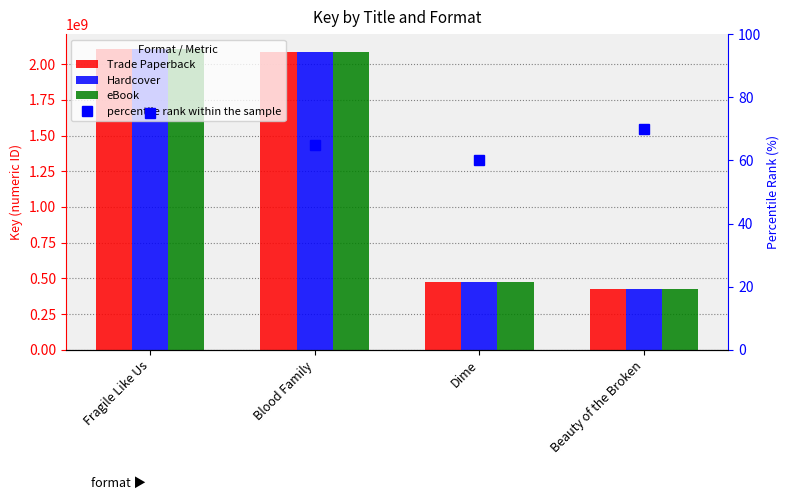

What is the total value across all series at Fragile Like Us?

6312459384